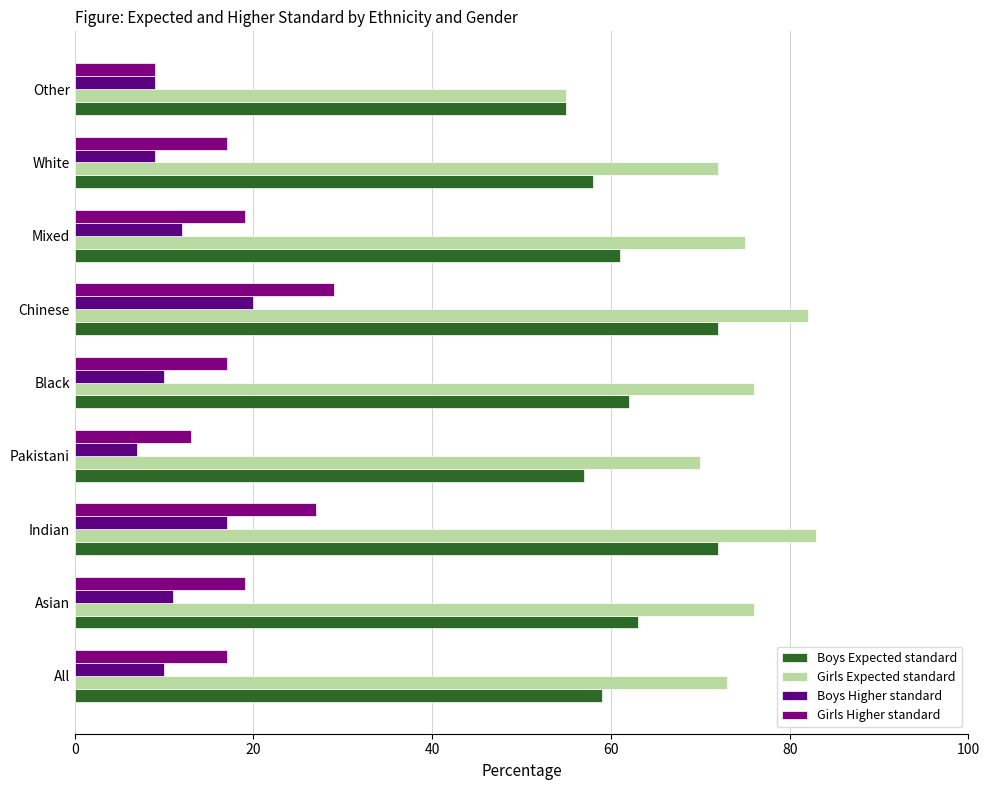

How many series are shown in this chart?

4